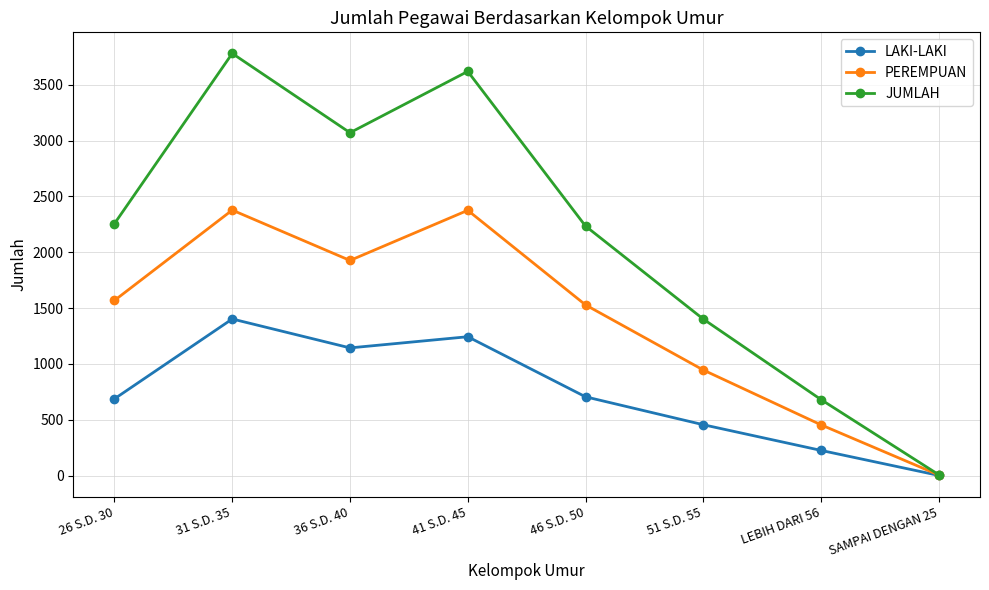

At which category is the sum across all series the highest?

31 S.D. 35